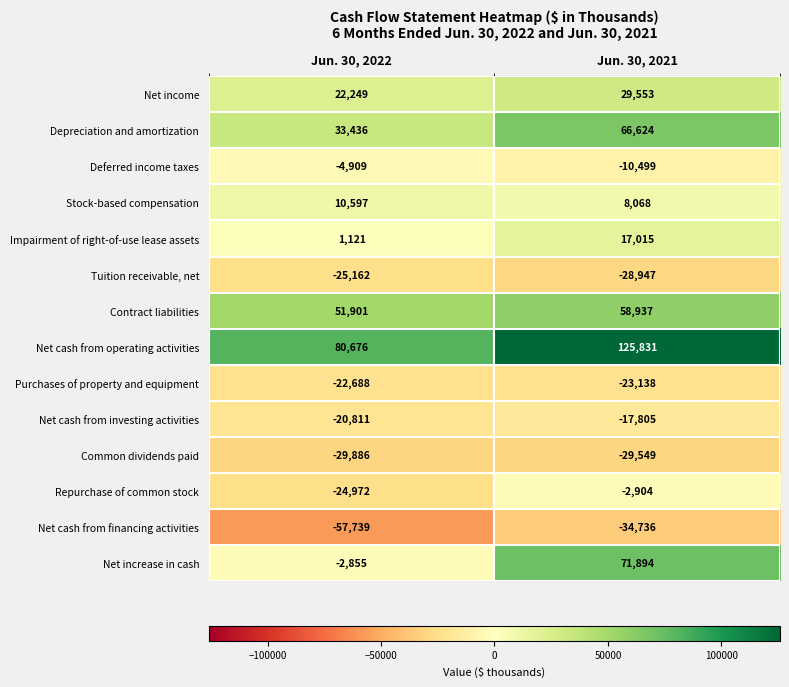

What is the spread (max minus min) of values at Jun. 30, 2021?

160567